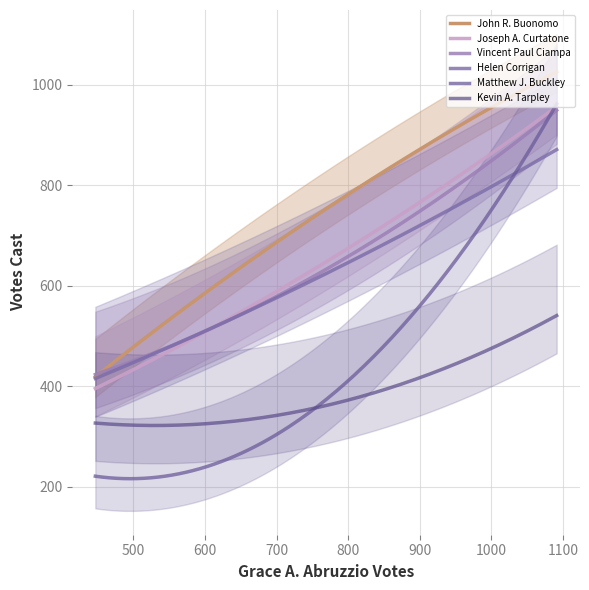

True or false: Vincent Paul Ciampa has more than 1 interior local peaks.

False